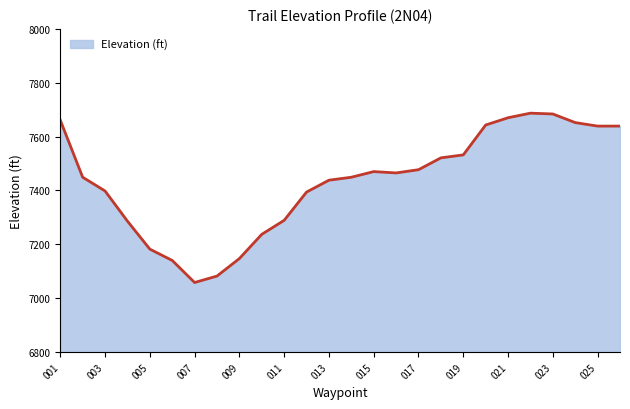

What is the smallest value displayed?

7058